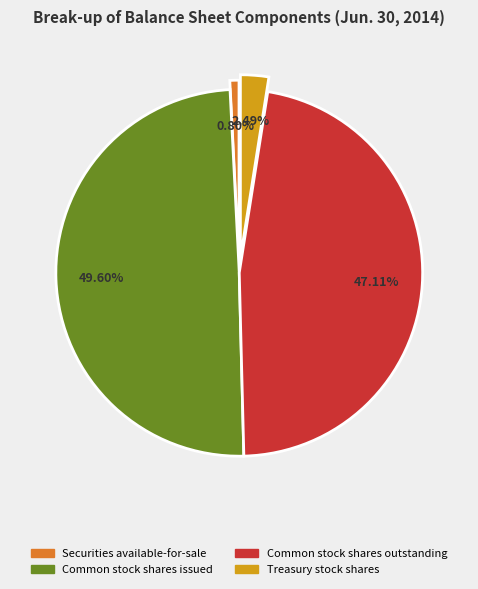

To the nearest percent, what is the average slice percentage?

25%